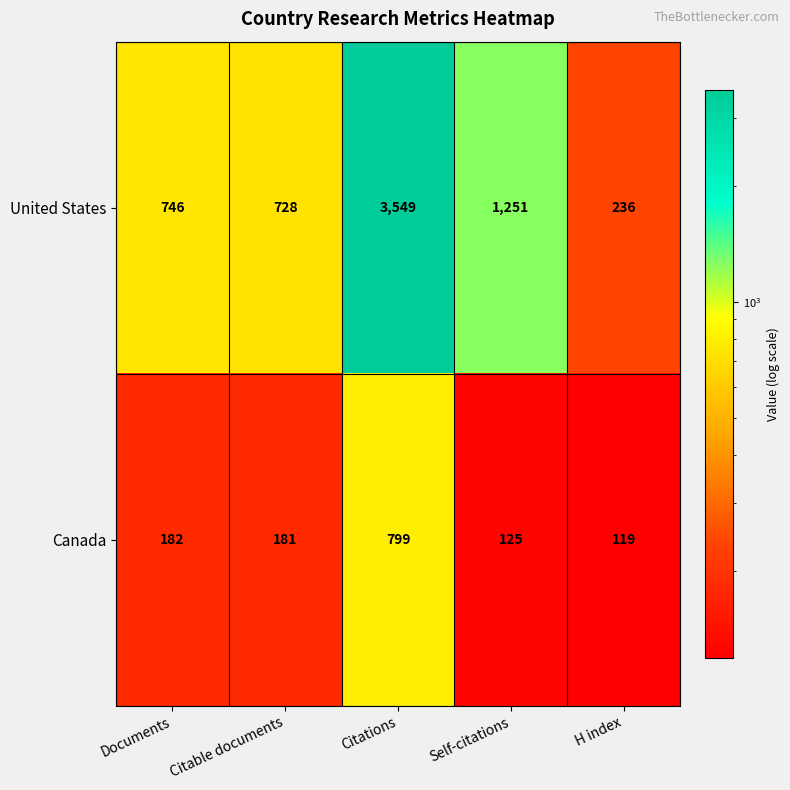

Which label corresponds to the smallest value in the chart?

H index